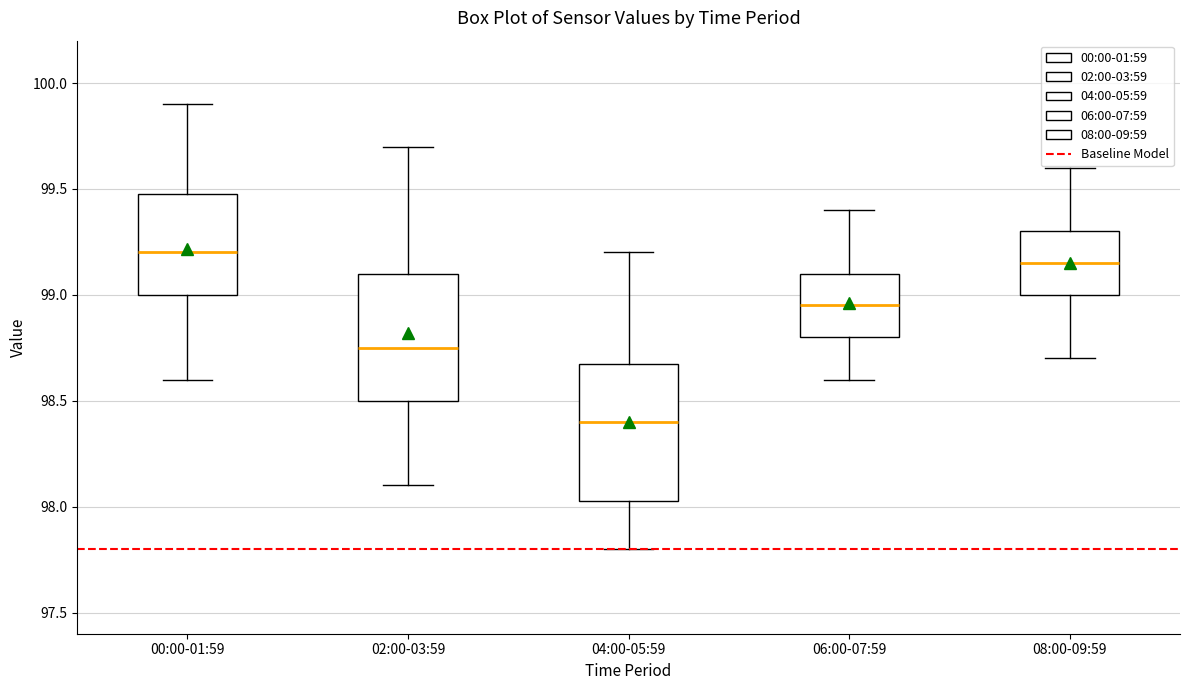

Reading left to right, read every box against the y-axis: the position of its median line, the range the box covers, and the ends of its whiskers. The values are not printed on the chart, so give them approximately, as read against the axis.

00:00-01:59: median 99.20, box 99.00 to 99.50, whiskers 98.60 to 99.90
02:00-03:59: median 98.75, box 98.50 to 99.10, whiskers 98.10 to 99.70
04:00-05:59: median 98.40, box 98.05 to 98.70, whiskers 97.80 to 99.20
06:00-07:59: median 98.95, box 98.80 to 99.10, whiskers 98.60 to 99.40
08:00-09:59: median 99.15, box 99.00 to 99.30, whiskers 98.70 to 99.60